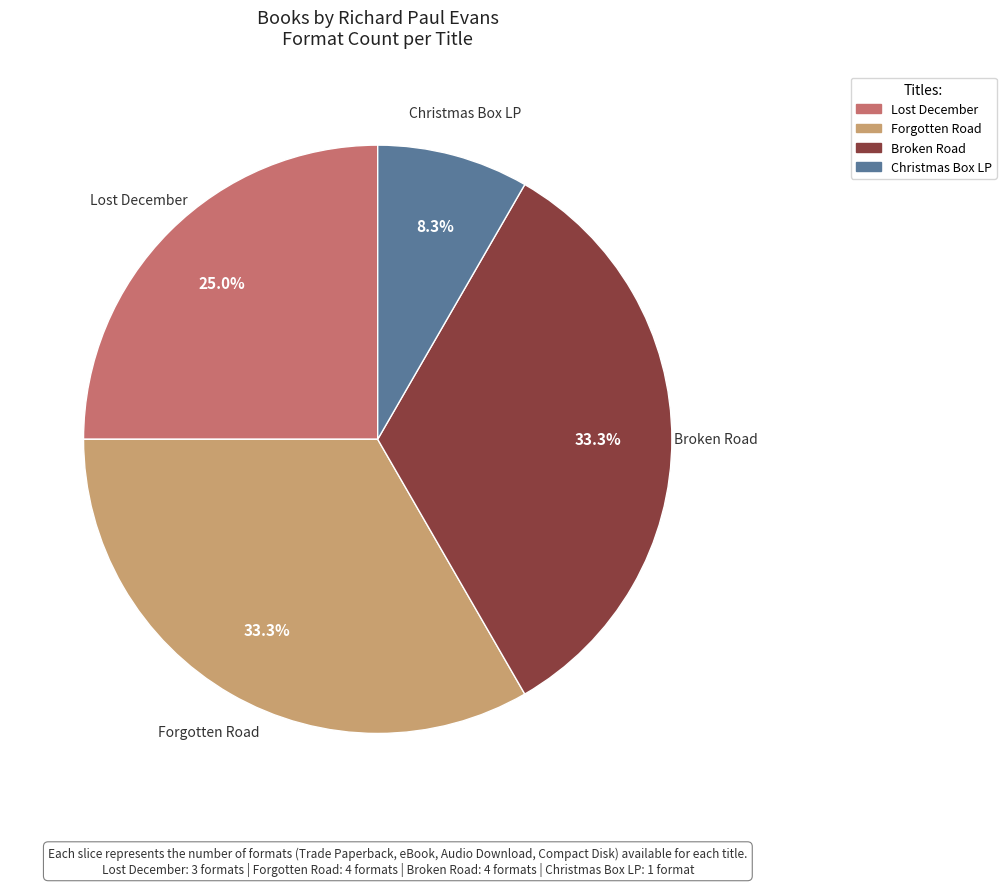

Is it true that Lost December is 19% of the pie?

False